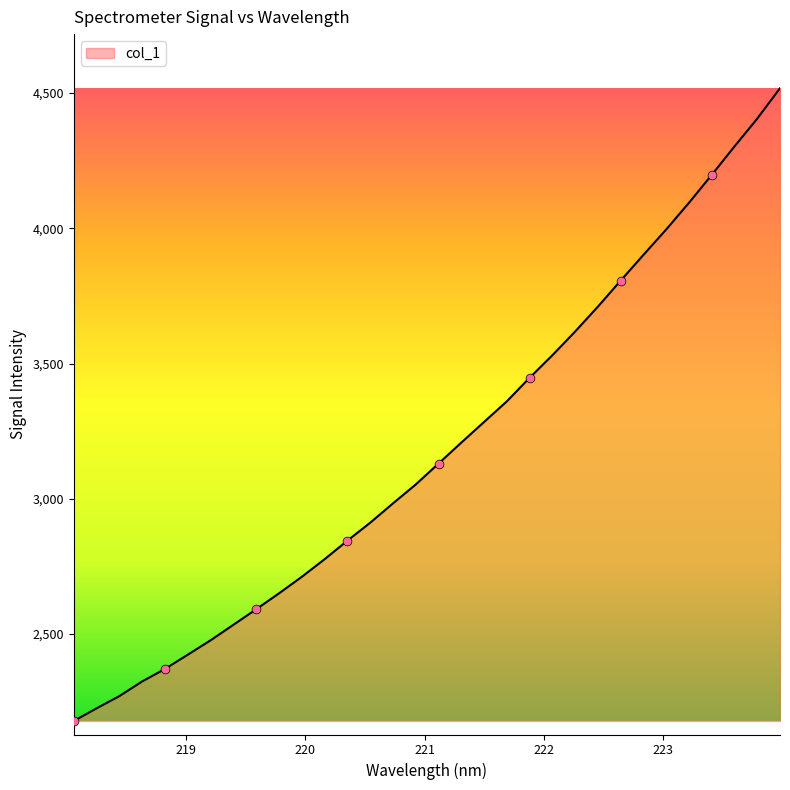

What is the difference between the maximum and minimum values?

2338.8